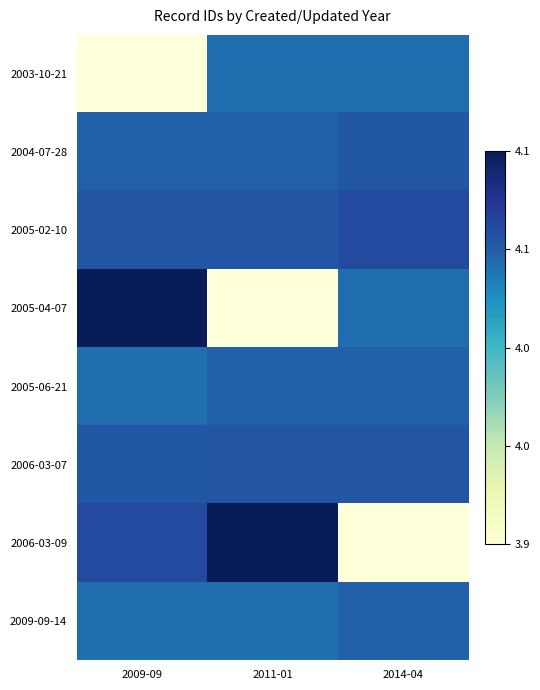

Which series changed the most between 2011-01 and 2014-04?

2006-03-09